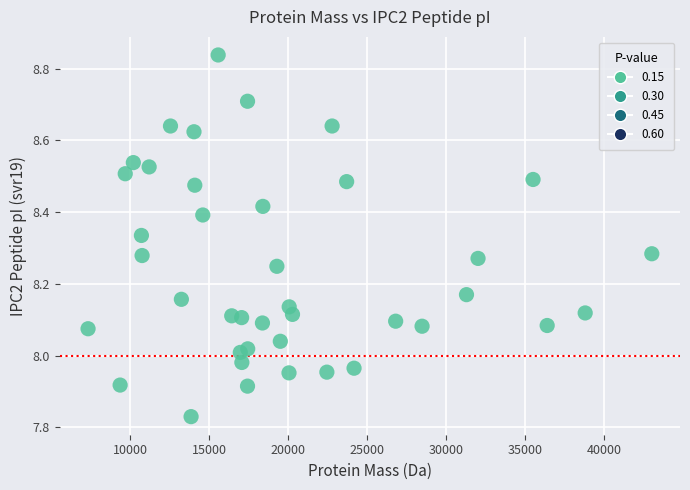

What is the range of Y values (max minus min)?

1.0